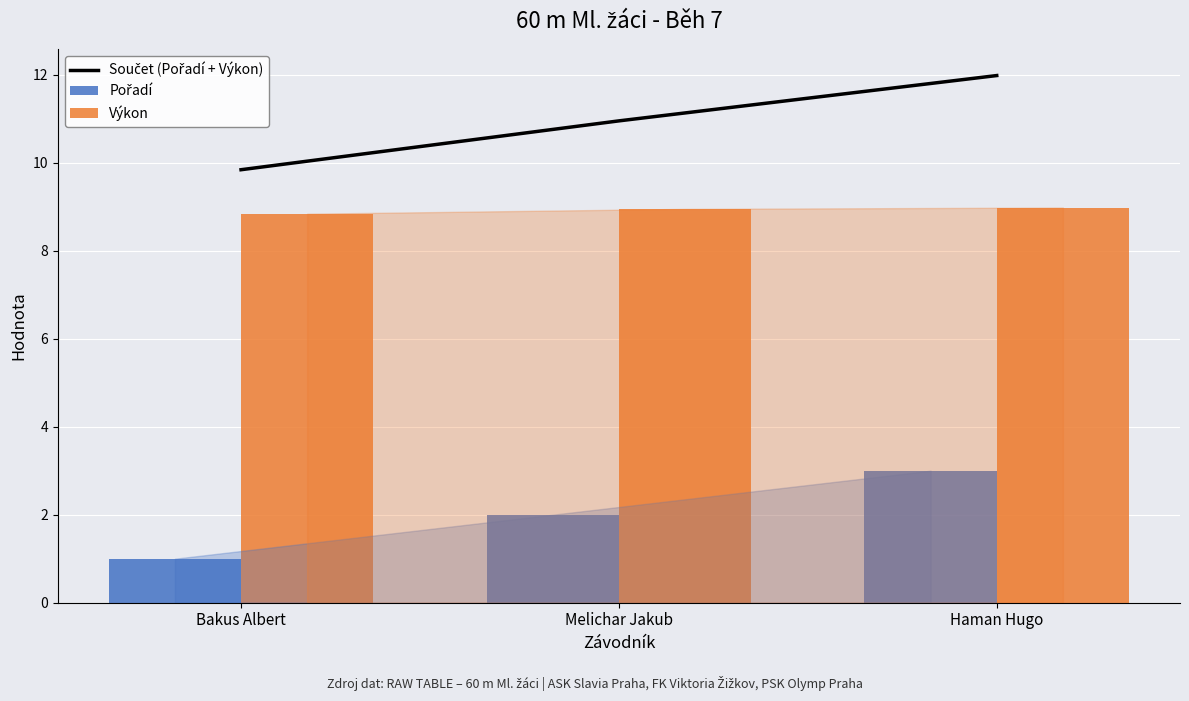

How many distinct data groups are displayed?

3